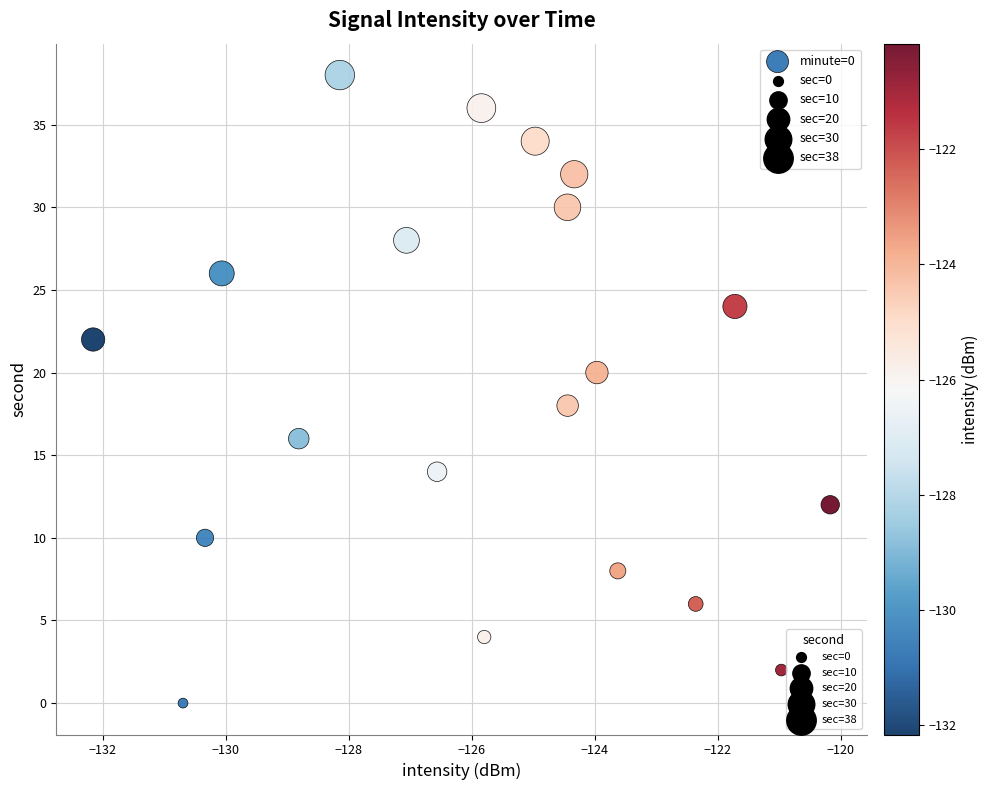

What is the range of Y values (max minus min)?

38